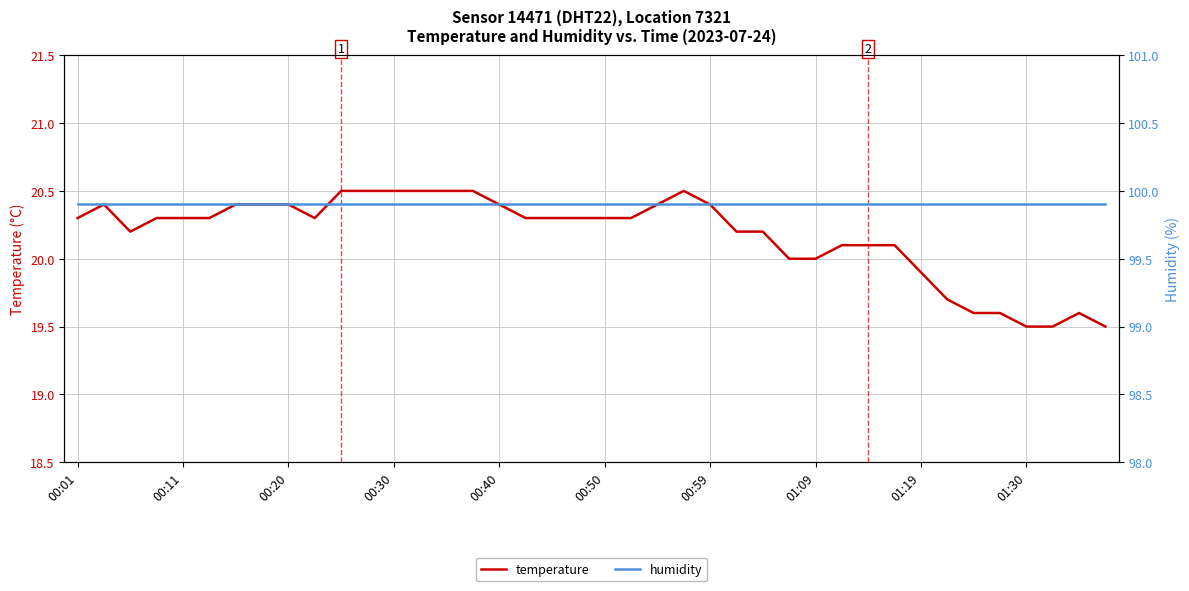

What position from the left is 29?

30